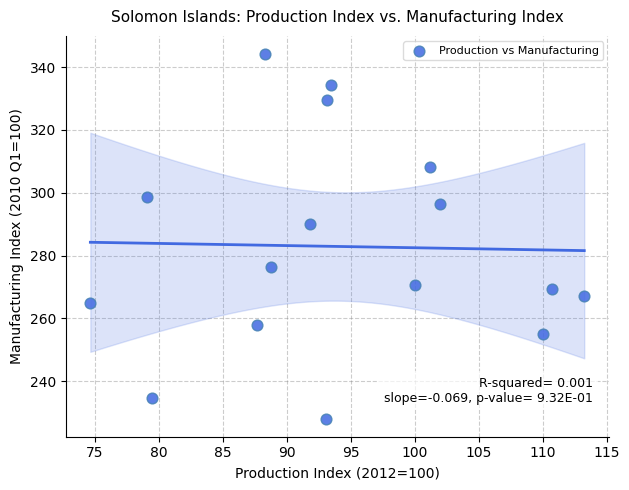

What Y value in the scatter plot is closest to 286?

290.2